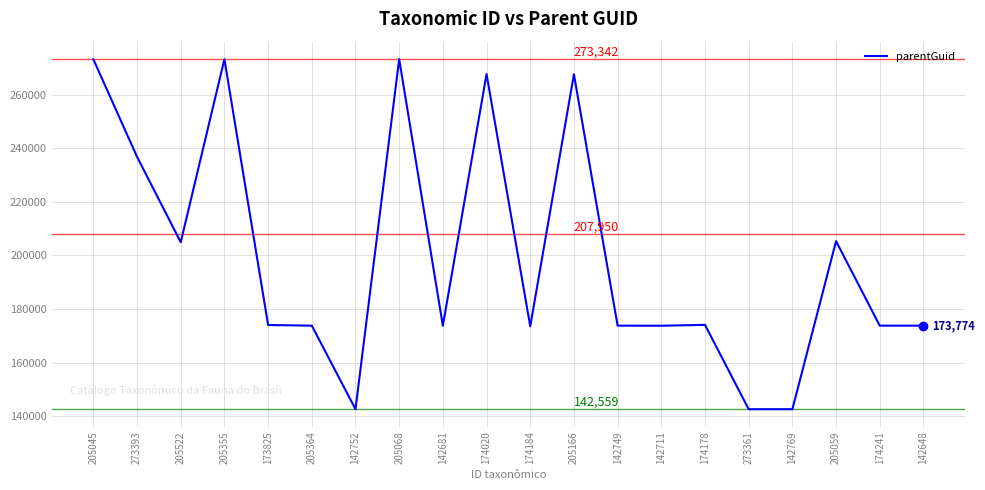

True or false: the data shows 267686 at 205166.

True